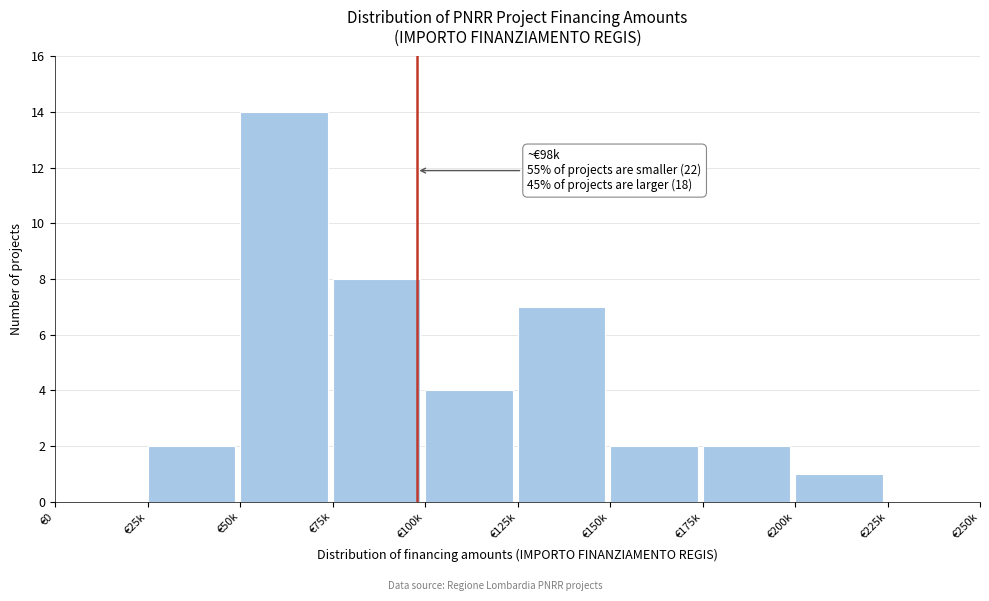

Reading left to right, extract all data points from this chart.

€0=0	€25k=2	€50k=14	€75k=8	€100k=4	€125k=7	€150k=2	€175k=2	€200k=1	€225k=0